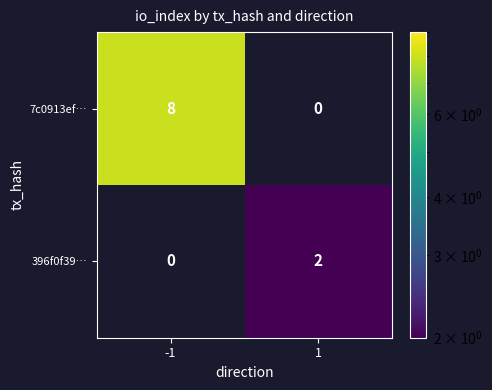

What is the difference between the maximum and minimum values in the 7c0913ef… series?

8